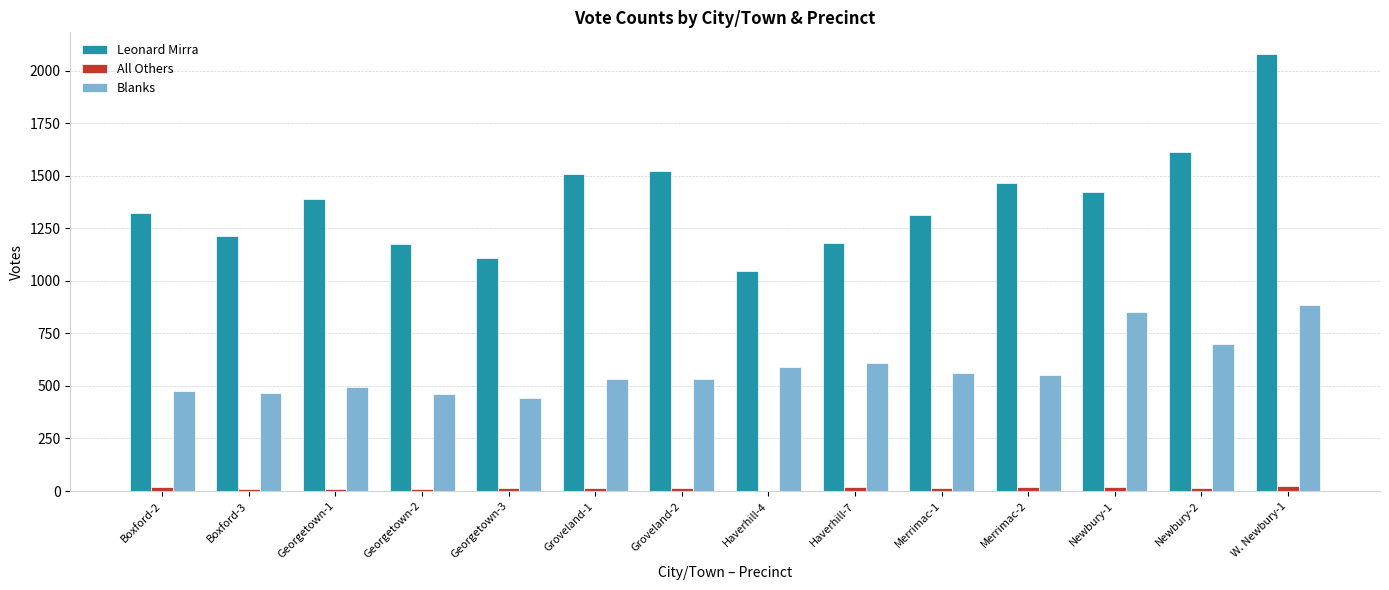

The Leonard Mirra series shows 1215 at Boxford-3. True or false?

True